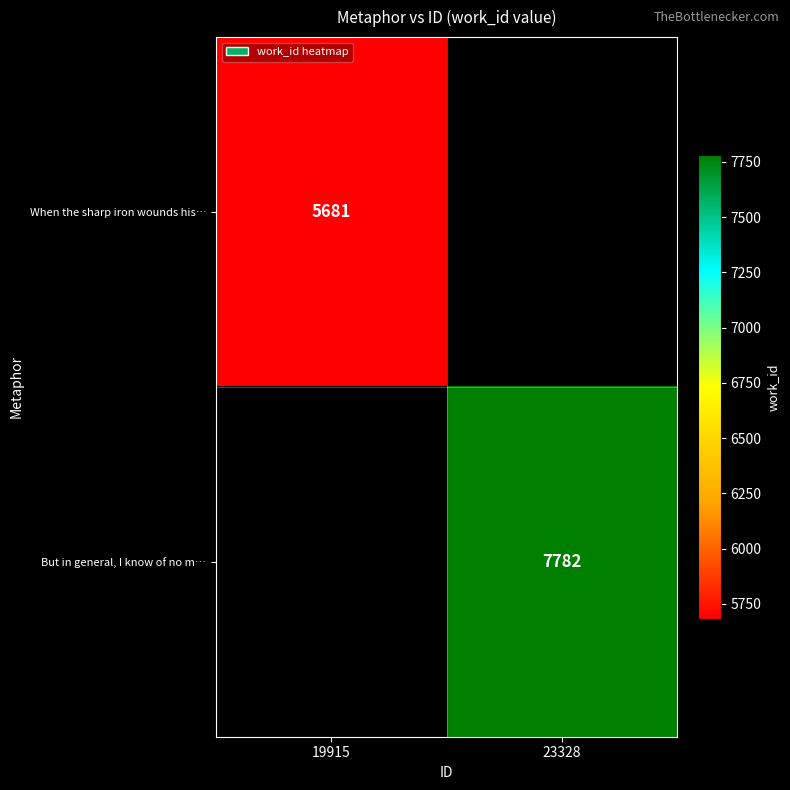

Is it true that When the sharp iron wounds his… equals 8378 at 19915?

False